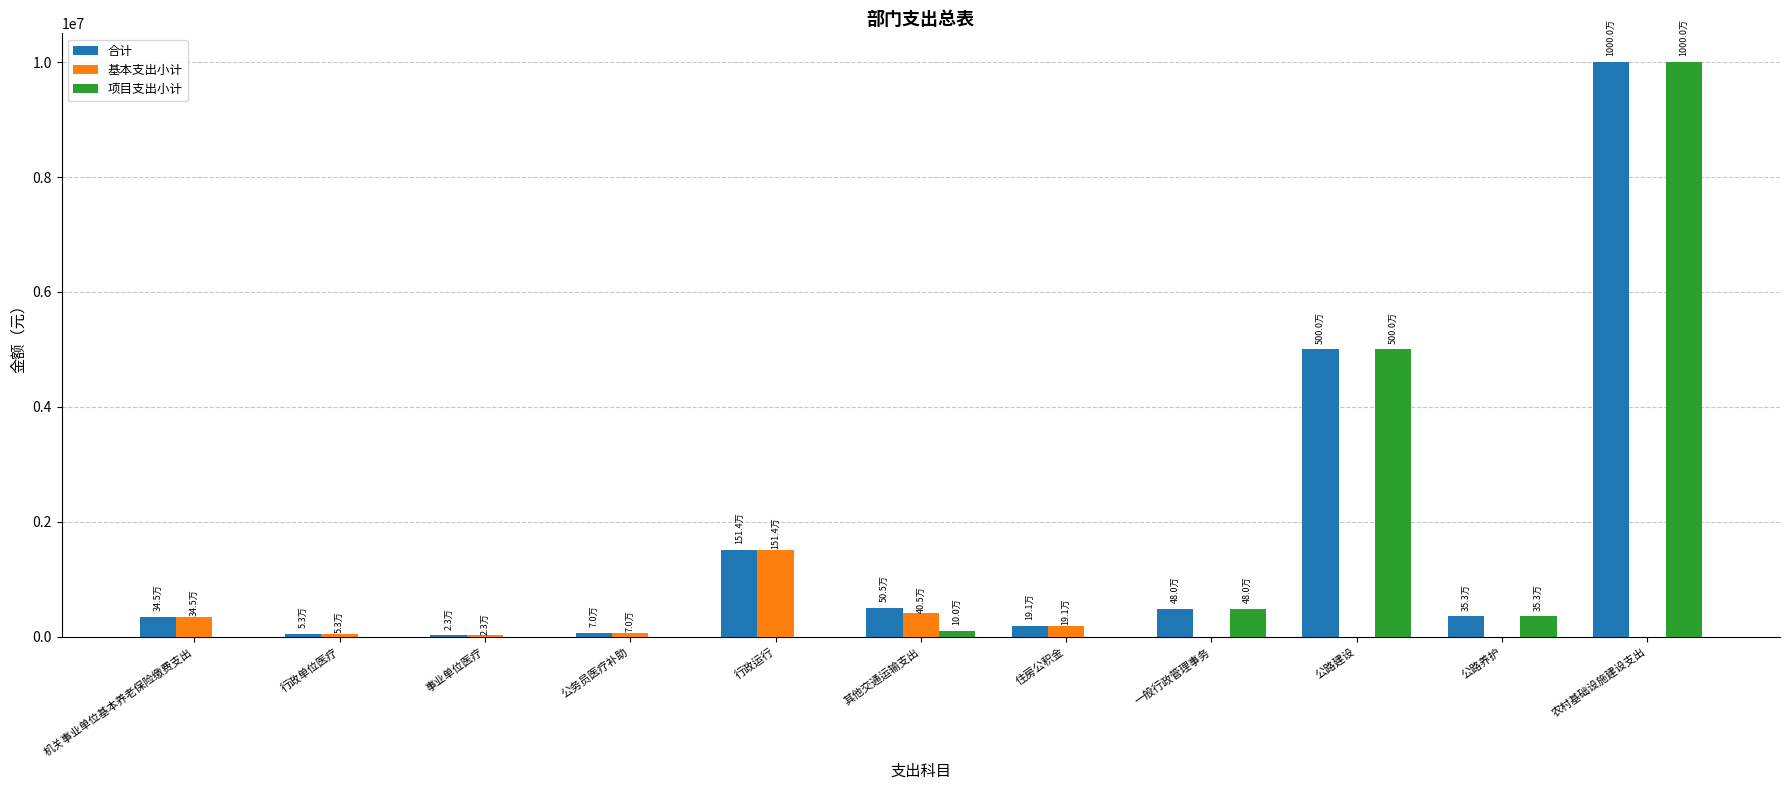

Which series changed the most between 行政运行 and 其他交通运输支出?

基本支出小计